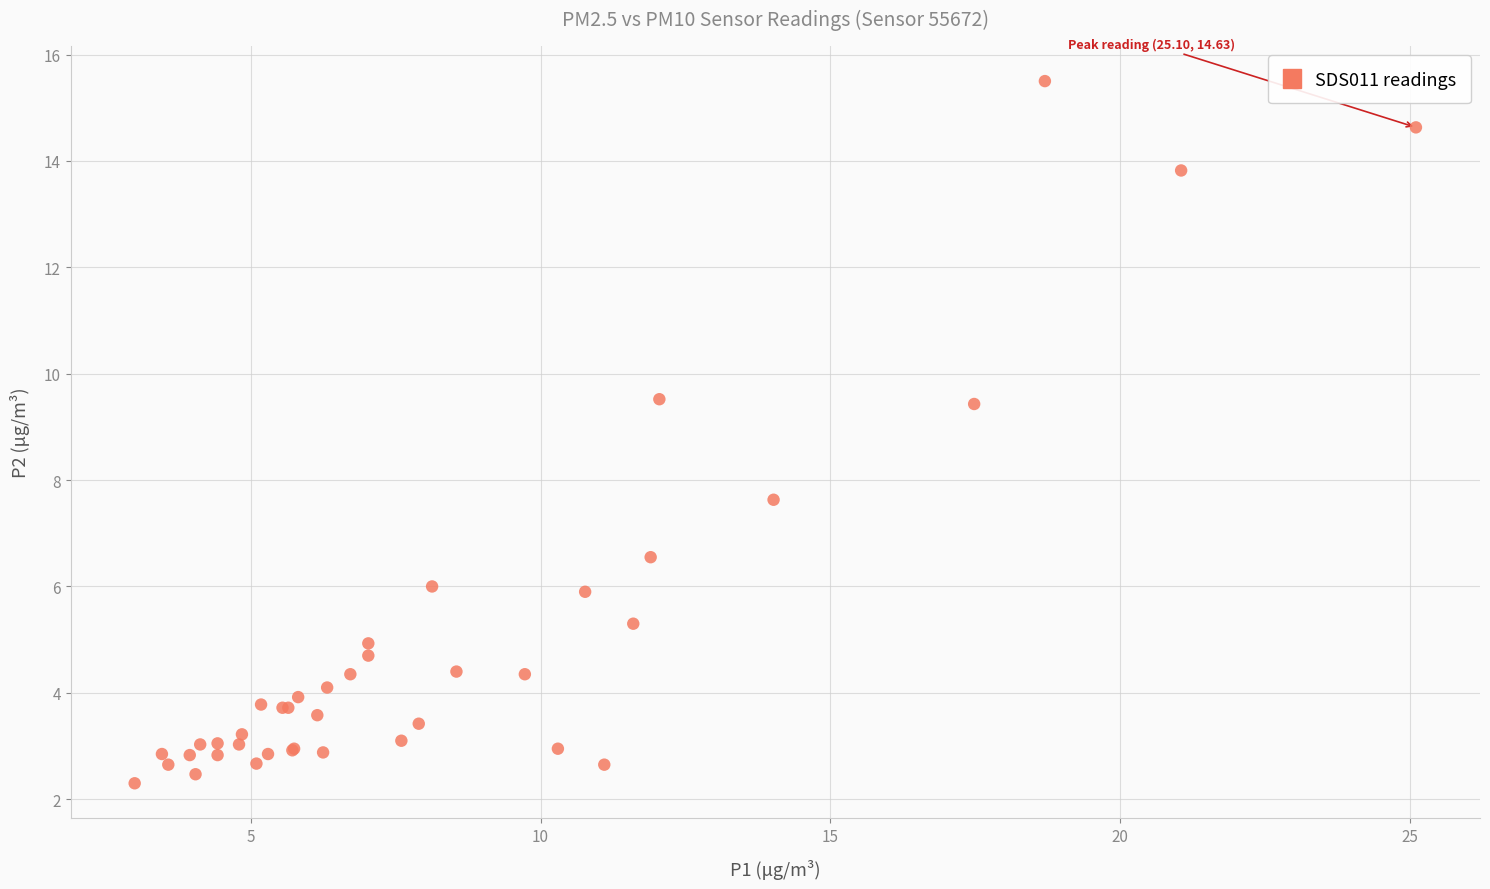

What Y value in the scatter plot is closest to 8?

7.6